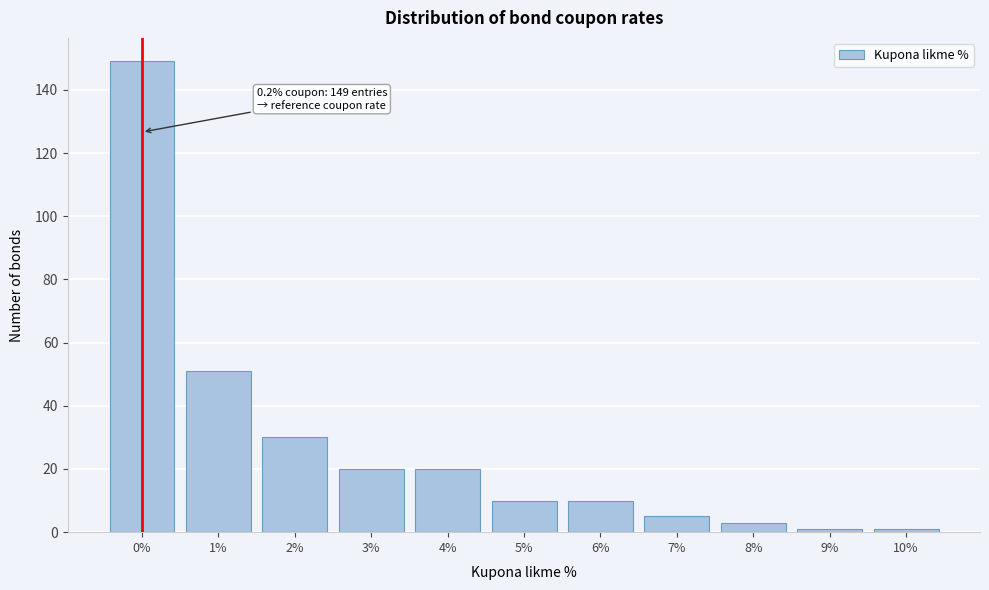

Reading right to left, transcribe all the data shown in this chart.

1	1	3	5	10	10	20	20	30	51	149